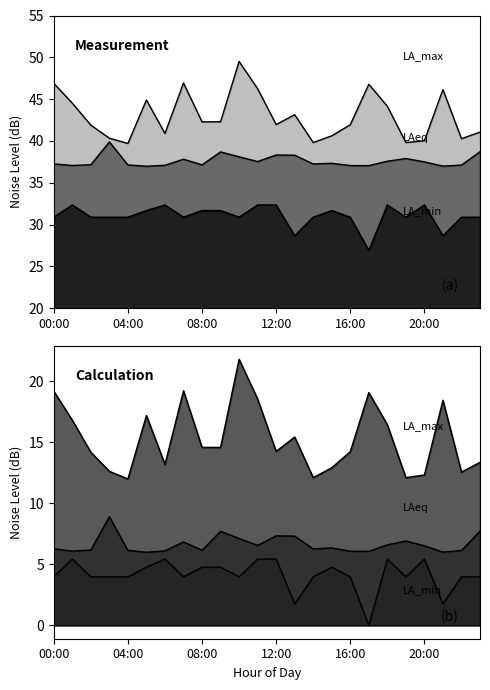

Between 15:00 and 20:00, which is larger?

15:00